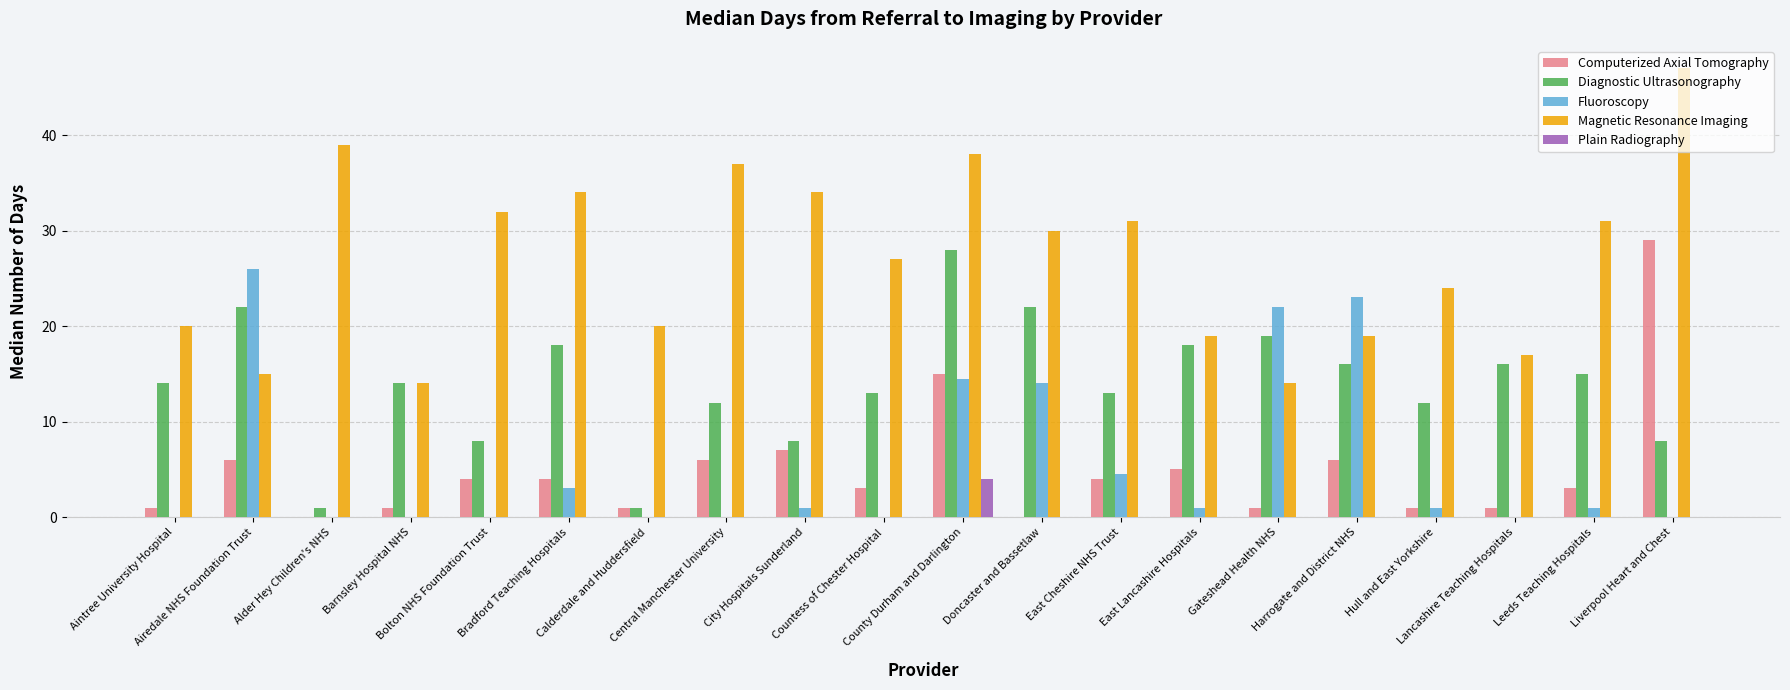

Reading left to right, what are all the values shown in this chart?

Computerized Axial Tomography: Aintree University Hospital=1.0	Airedale NHS Foundation Trust=6.0	Alder Hey Children's NHS=0.0	Barnsley Hospital NHS=1.0	Bolton NHS Foundation Trust=4.0	Bradford Teaching Hospitals=4.0	Calderdale and Huddersfield=1.0	Central Manchester University=6.0	City Hospitals Sunderland=7.0	Countess of Chester Hospital=3.0	County Durham and Darlington=15.0	Doncaster and Bassetlaw=0.0	East Cheshire NHS Trust=4.0	East Lancashire Hospitals=5.0	Gateshead Health NHS=1.0	Harrogate and District NHS=6.0	Hull and East Yorkshire=1.0	Lancashire Teaching Hospitals=1.0	Leeds Teaching Hospitals=3.0	Liverpool Heart and Chest=29.0
Diagnostic Ultrasonography: Aintree University Hospital=14.0	Airedale NHS Foundation Trust=22.0	Alder Hey Children's NHS=1.0	Barnsley Hospital NHS=14.0	Bolton NHS Foundation Trust=8.0	Bradford Teaching Hospitals=18.0	Calderdale and Huddersfield=1.0	Central Manchester University=12.0	City Hospitals Sunderland=8.0	Countess of Chester Hospital=13.0	County Durham and Darlington=28.0	Doncaster and Bassetlaw=22.0	East Cheshire NHS Trust=13.0	East Lancashire Hospitals=18.0	Gateshead Health NHS=19.0	Harrogate and District NHS=16.0	Hull and East Yorkshire=12.0	Lancashire Teaching Hospitals=16.0	Leeds Teaching Hospitals=15.0	Liverpool Heart and Chest=8.0
Fluoroscopy: Aintree University Hospital=0.0	Airedale NHS Foundation Trust=26.0	Alder Hey Children's NHS=0.0	Barnsley Hospital NHS=0.0	Bolton NHS Foundation Trust=0.0	Bradford Teaching Hospitals=3.0	Calderdale and Huddersfield=0.0	Central Manchester University=0.0	City Hospitals Sunderland=1.0	Countess of Chester Hospital=0.0	County Durham and Darlington=14.5	Doncaster and Bassetlaw=14.0	East Cheshire NHS Trust=4.5	East Lancashire Hospitals=1.0	Gateshead Health NHS=22.0	Harrogate and District NHS=23.0	Hull and East Yorkshire=1.0	Lancashire Teaching Hospitals=0.0	Leeds Teaching Hospitals=1.0	Liverpool Heart and Chest=0.0
Magnetic Resonance Imaging: Aintree University Hospital=20.0	Airedale NHS Foundation Trust=15.0	Alder Hey Children's NHS=39.0	Barnsley Hospital NHS=14.0	Bolton NHS Foundation Trust=32.0	Bradford Teaching Hospitals=34.0	Calderdale and Huddersfield=20.0	Central Manchester University=37.0	City Hospitals Sunderland=34.0	Countess of Chester Hospital=27.0	County Durham and Darlington=38.0	Doncaster and Bassetlaw=30.0	East Cheshire NHS Trust=31.0	East Lancashire Hospitals=19.0	Gateshead Health NHS=14.0	Harrogate and District NHS=19.0	Hull and East Yorkshire=24.0	Lancashire Teaching Hospitals=17.0	Leeds Teaching Hospitals=31.0	Liverpool Heart and Chest=47.0
Plain Radiography: Aintree University Hospital=0.0	Airedale NHS Foundation Trust=0.0	Alder Hey Children's NHS=0.0	Barnsley Hospital NHS=0.0	Bolton NHS Foundation Trust=0.0	Bradford Teaching Hospitals=0.0	Calderdale and Huddersfield=0.0	Central Manchester University=0.0	City Hospitals Sunderland=0.0	Countess of Chester Hospital=0.0	County Durham and Darlington=4.0	Doncaster and Bassetlaw=0.0	East Cheshire NHS Trust=0.0	East Lancashire Hospitals=0.0	Gateshead Health NHS=0.0	Harrogate and District NHS=0.0	Hull and East Yorkshire=0.0	Lancashire Teaching Hospitals=0.0	Leeds Teaching Hospitals=0.0	Liverpool Heart and Chest=0.0